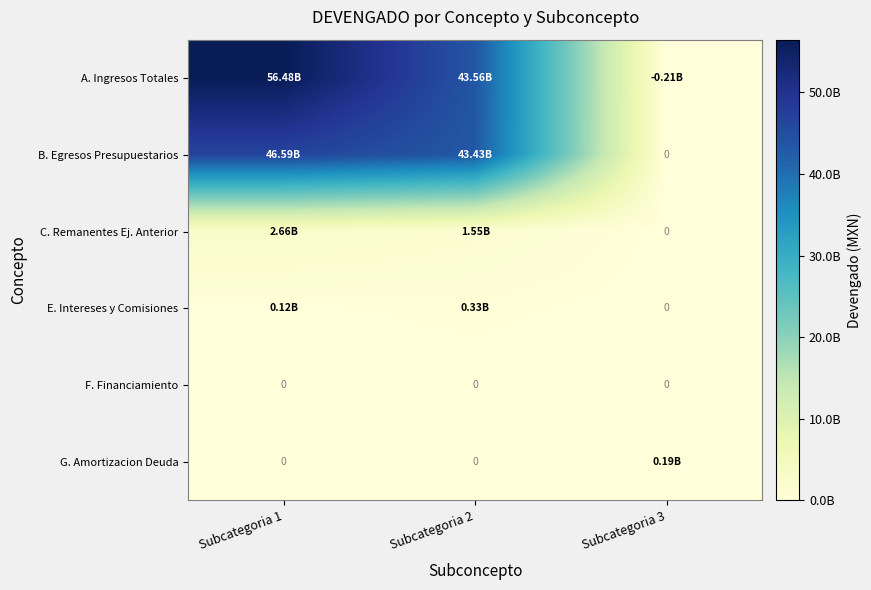

Which category has the highest value across all series?

Subcategoria 1